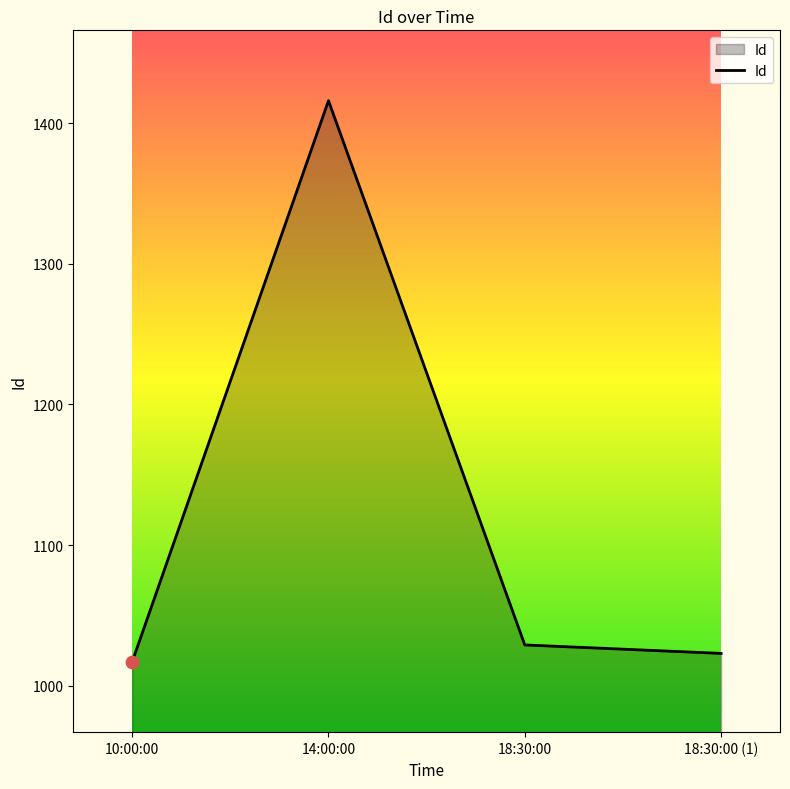

What is the change in value from 10:00:00 to 18:30:00?

+12